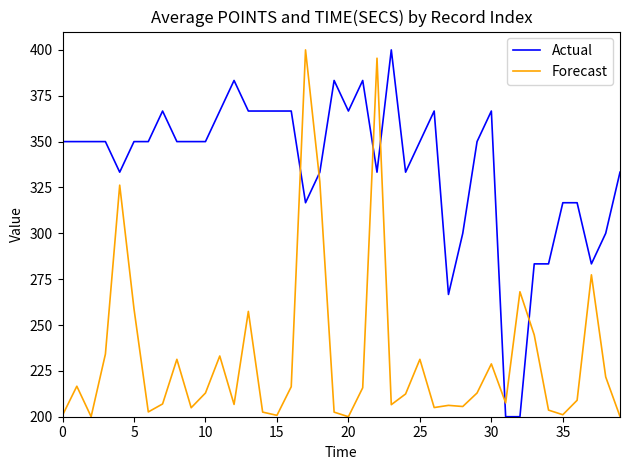

Which series ends up on top after the final intersection of Actual and Forecast?

Actual